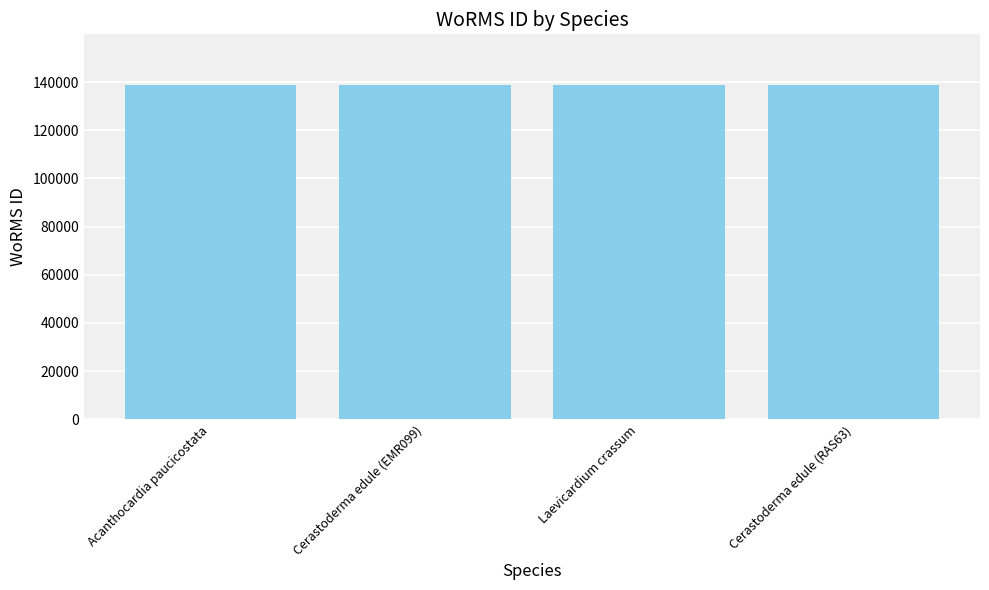

What is the label of the 3rd bar from the left?

Laevicardium crassum